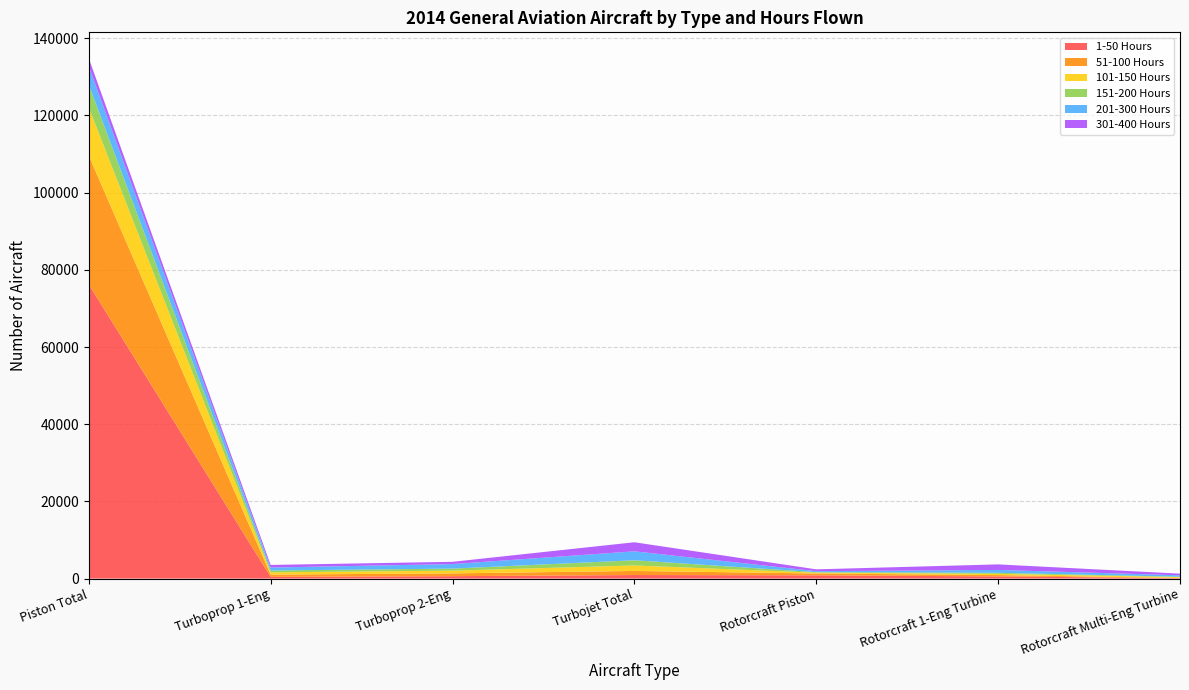

Reading right to left, what are all the values shown in this chart?

1-50 Hours: 124	568	850	928	625	445	76217
51-100 Hours: 54	346	477	1056	729	594	33382
101-150 Hours: 210	308	215	1421	708	586	12503
151-200 Hours: 91	277	129	1344	527	469	5883
201-300 Hours: 382	747	254	2322	1179	774	4782
301-400 Hours: 421	1437	473	2345	584	672	2040